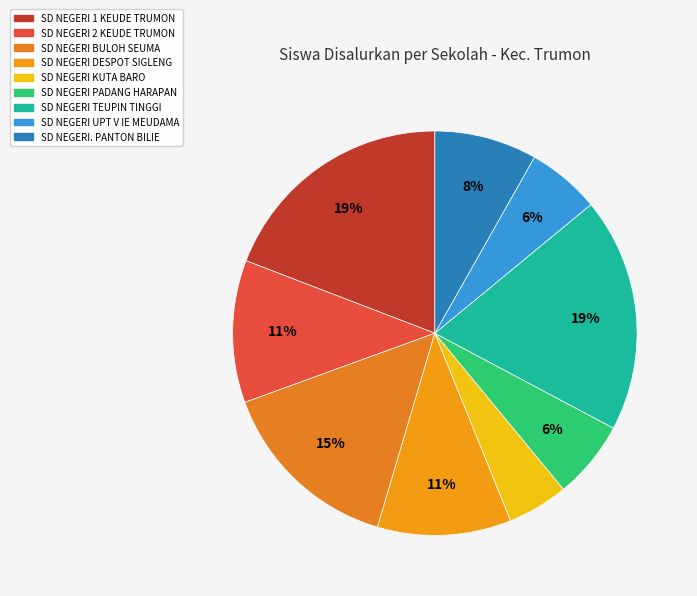

True or false: SD NEGERI 1 KEUDE TRUMON accounts for 19% of the total.

True